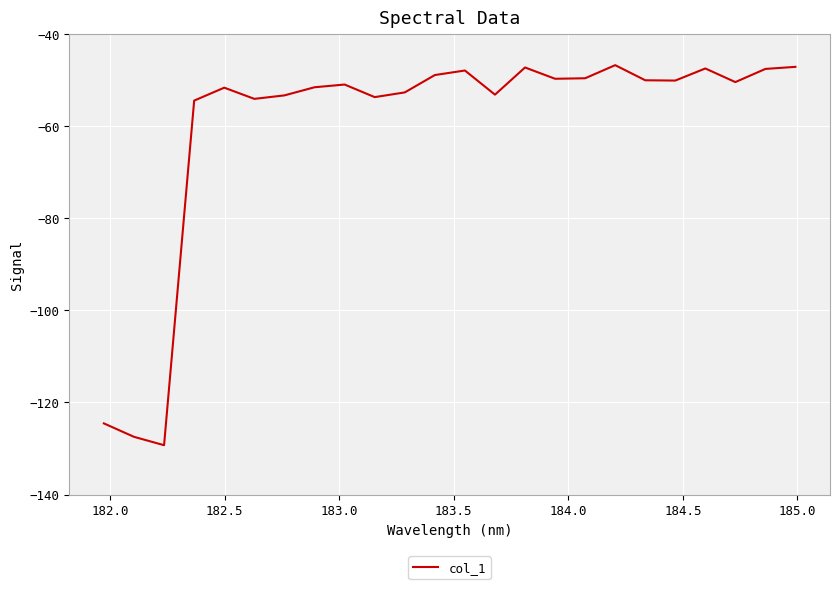

What is the smallest value displayed?

-129.3